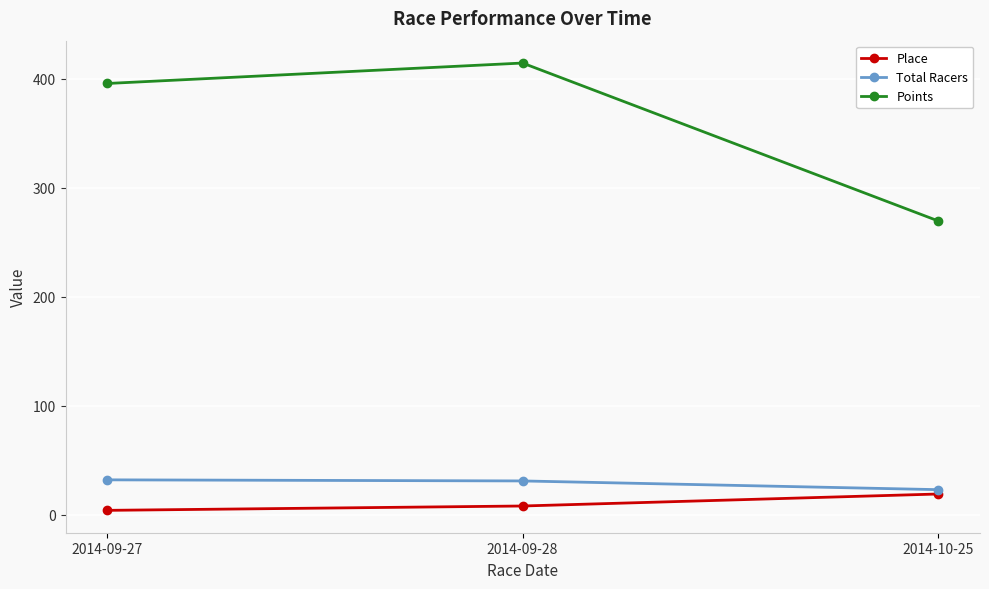

The Points series shows 269.7 at 2014-10-25. True or false?

True